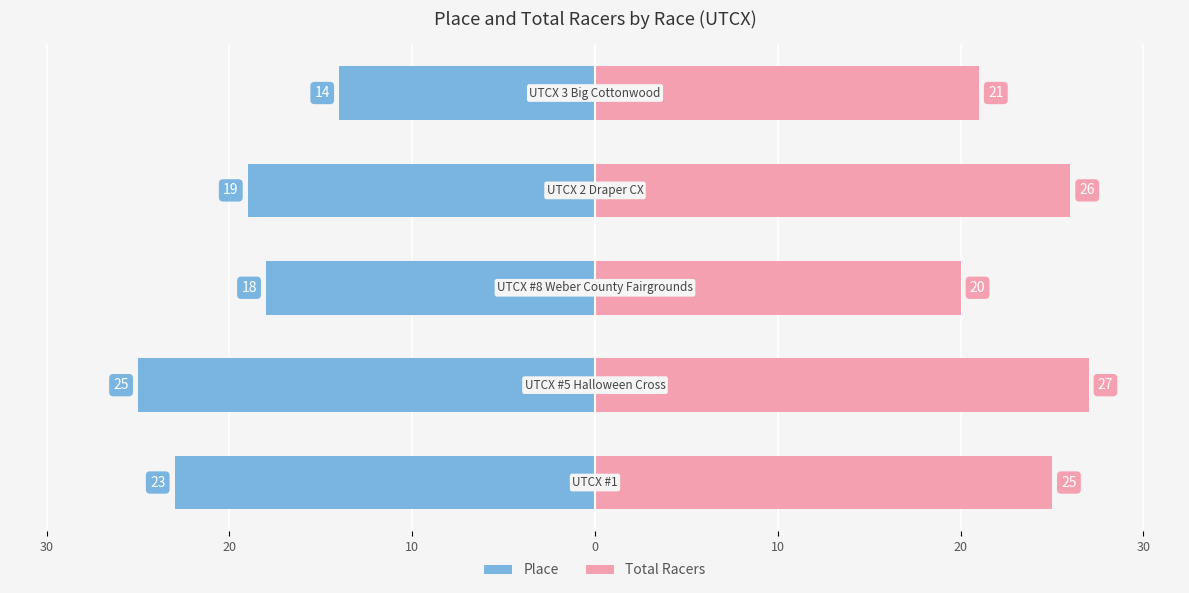

How many bars are there in each group?

2